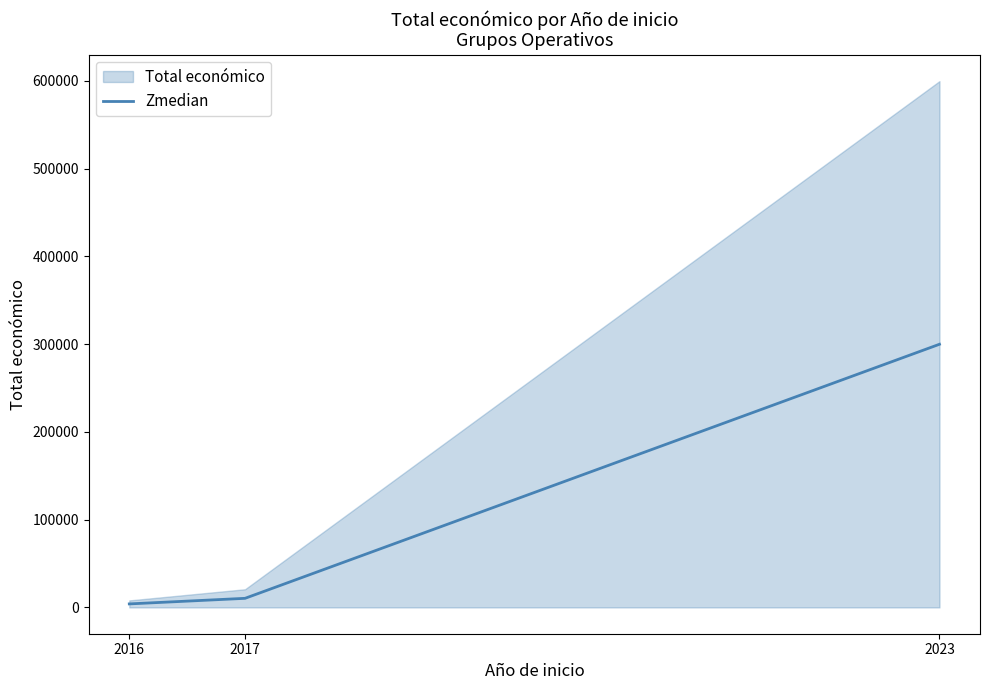

The value at 2023 is 405714. True or false?

False